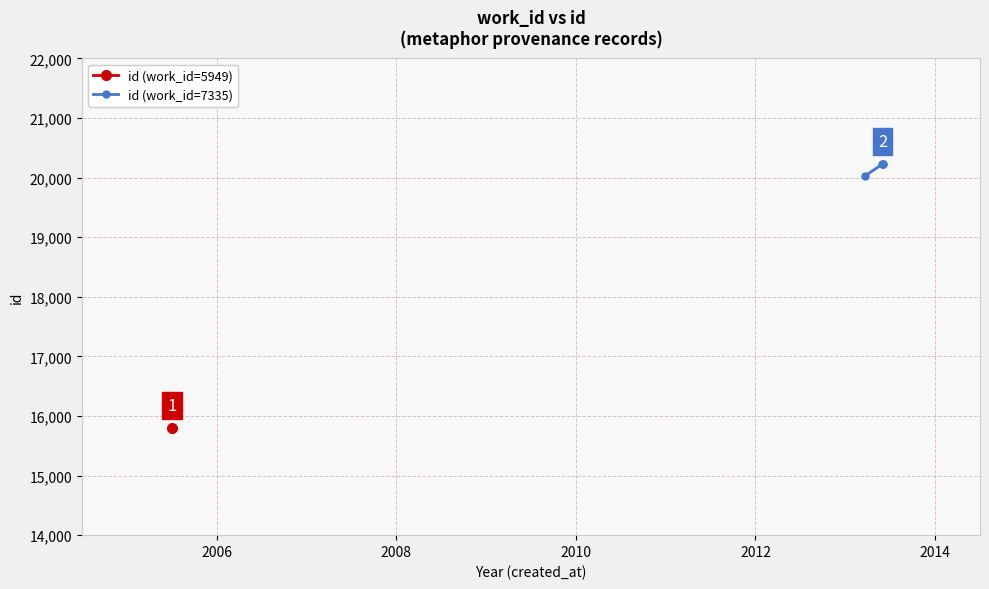

True or false: id (work_id=7335) has more than 1 points higher than both neighbors.

False